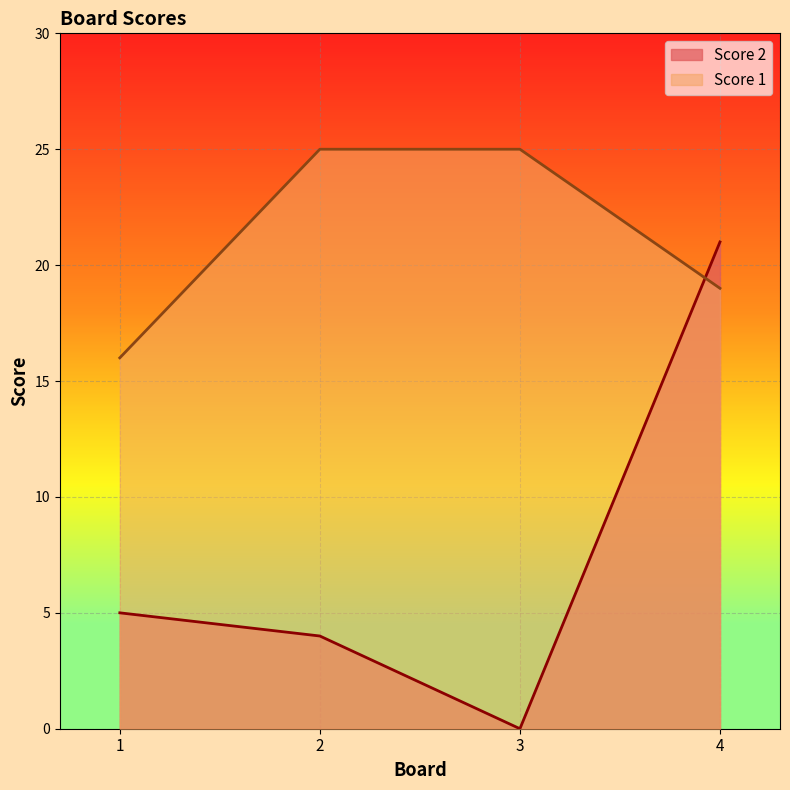

Between which two adjacent categories do Score 1 and Score 2 first intersect?

3 and 4